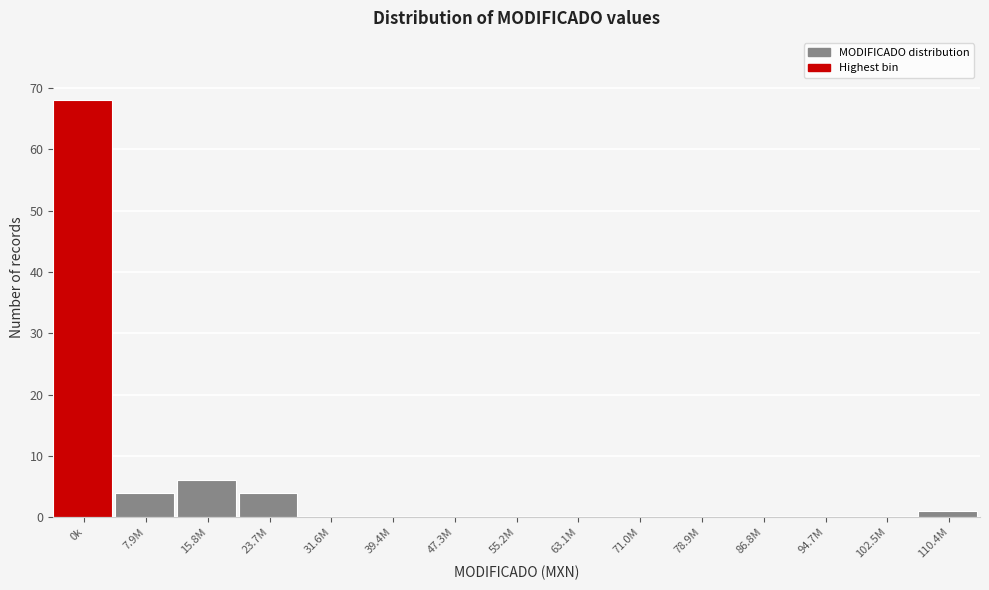

Reading right to left, list all the values displayed in this chart.

110.4M=1	102.5M=0	94.7M=0	86.8M=0	78.9M=0	71.0M=0	63.1M=0	55.2M=0	47.3M=0	39.4M=0	31.6M=0	23.7M=4	15.8M=6	7.9M=4	0k=68